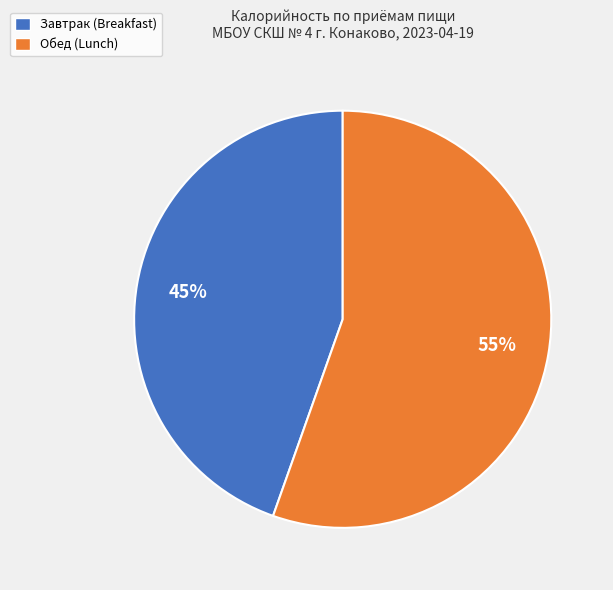

True or false: Обед (Lunch) accounts for 55% of the total.

True